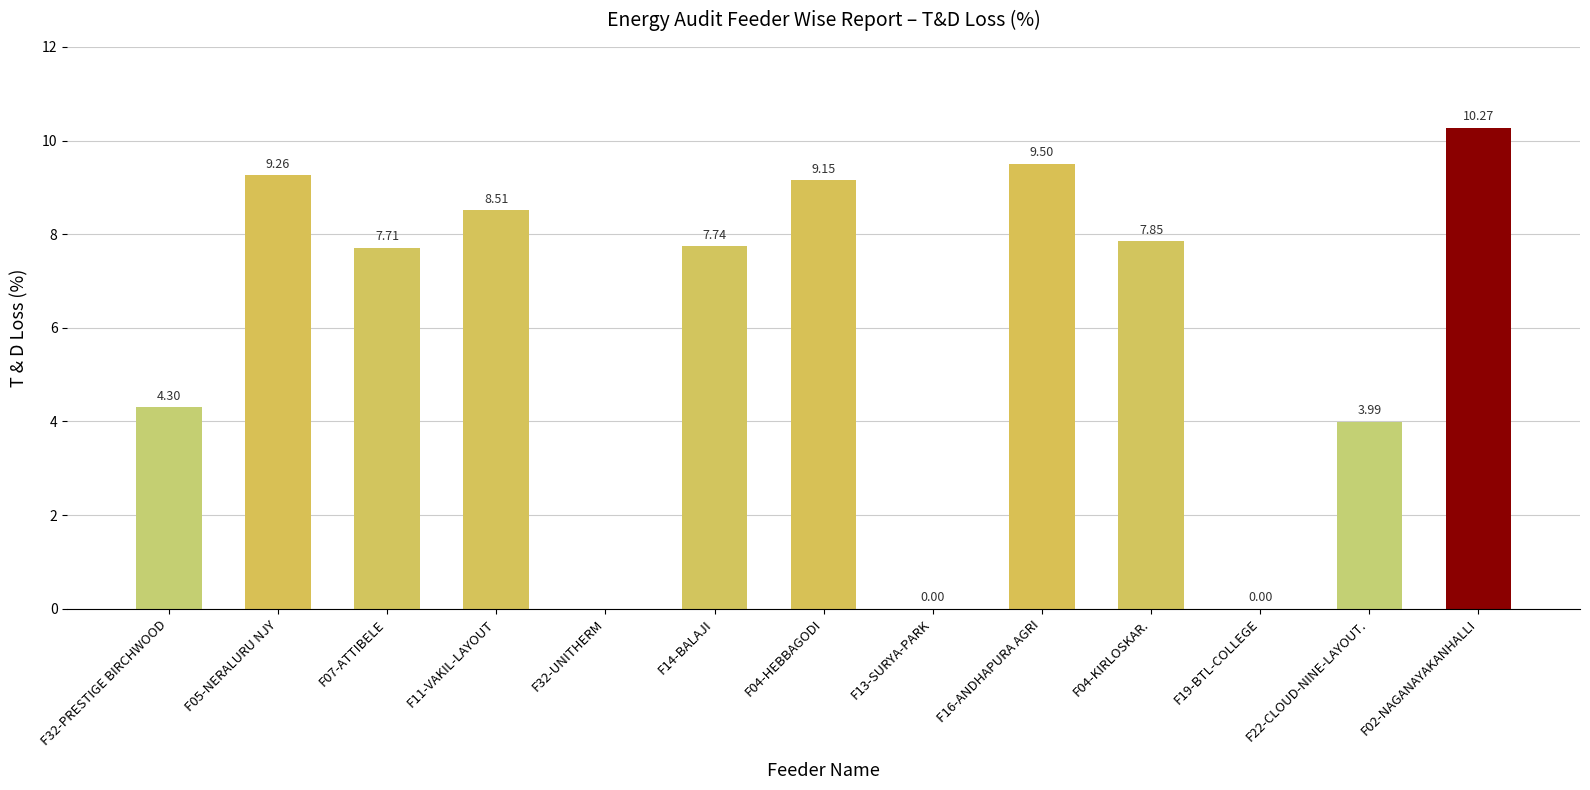

Count the number of categories in the chart.

13